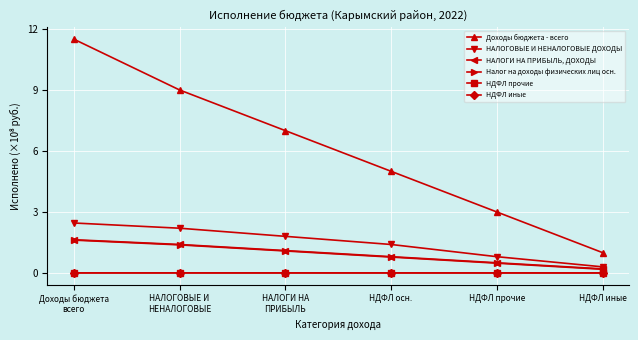

How many data points does each series have?

6